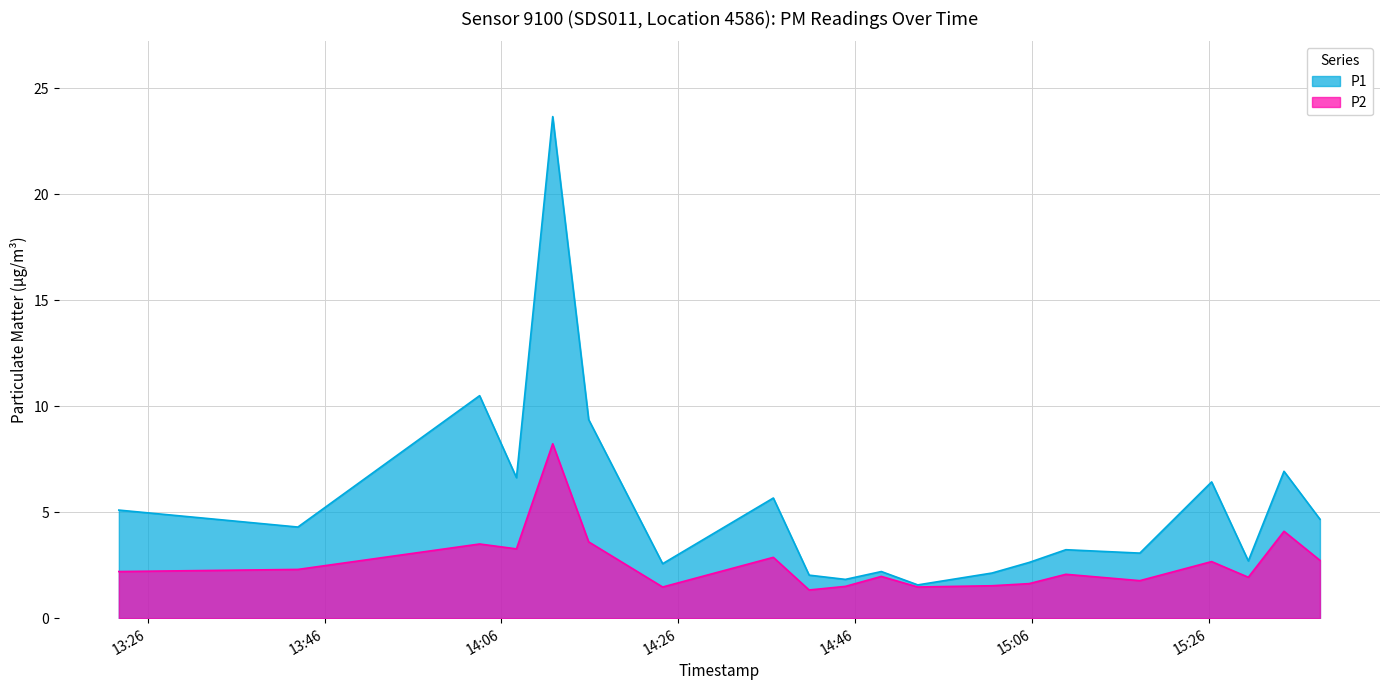

How many lines are shown in the chart?

2